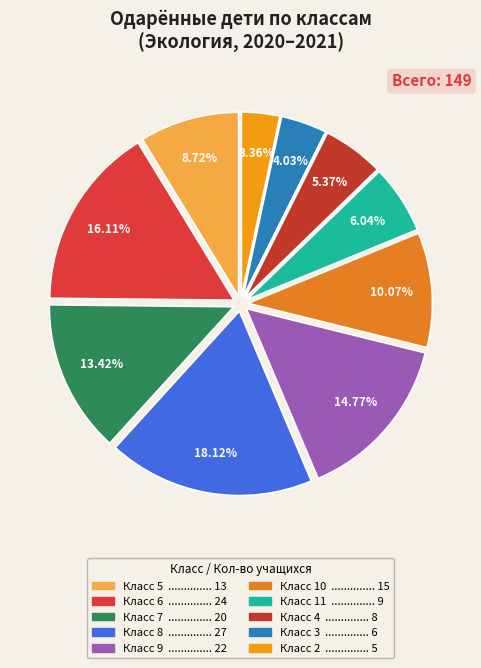

Is there any slice that represents more than half of the pie?

No